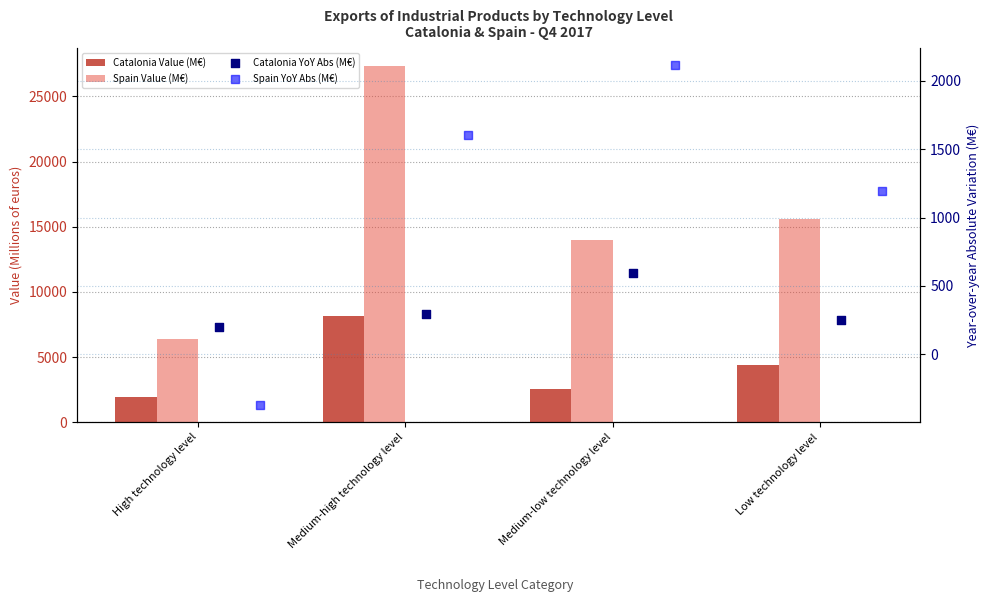

What is the total value across all series at Low technology level?

21445.0